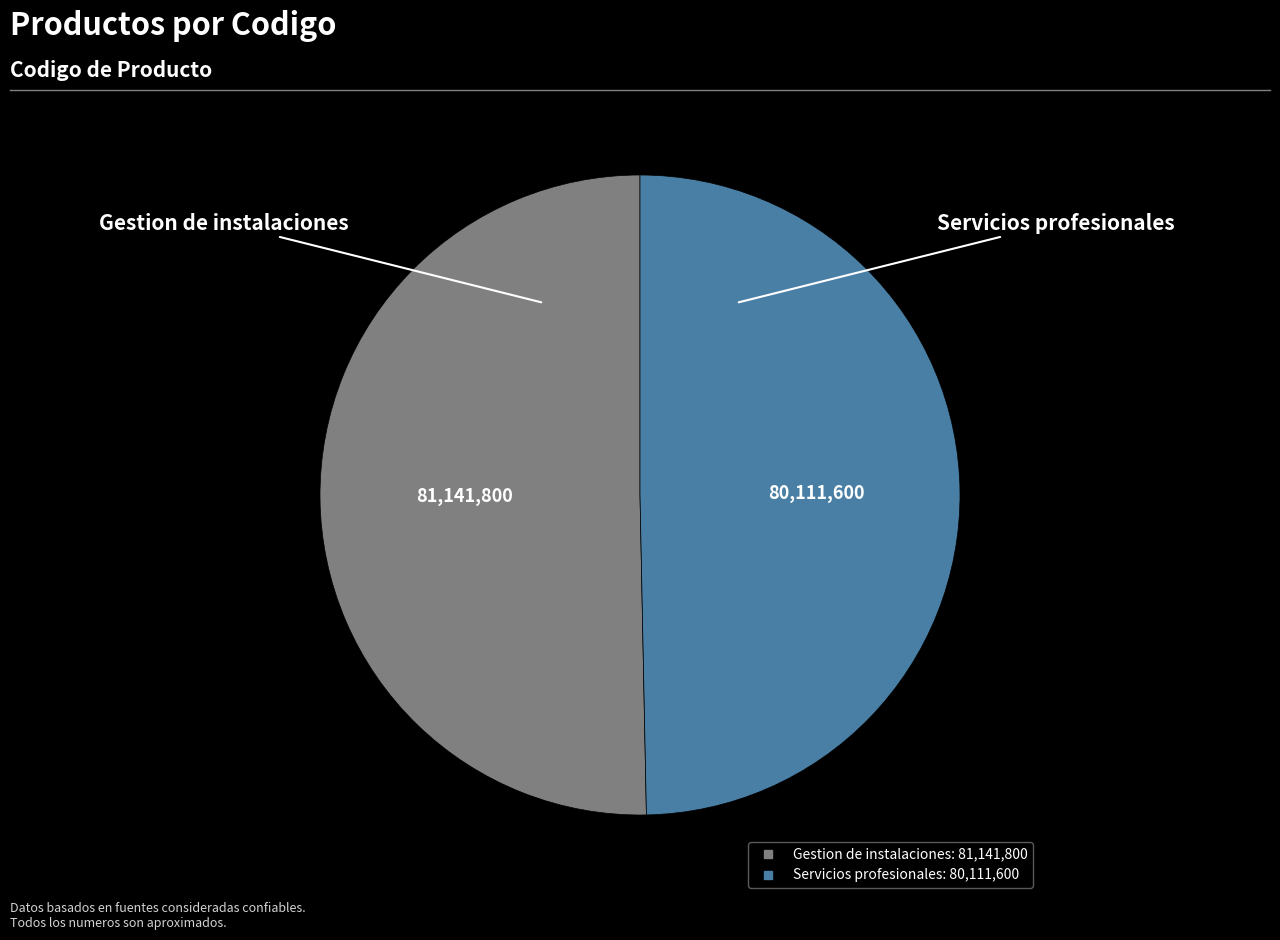

Which category accounts for the majority?

Gestion de instalaciones